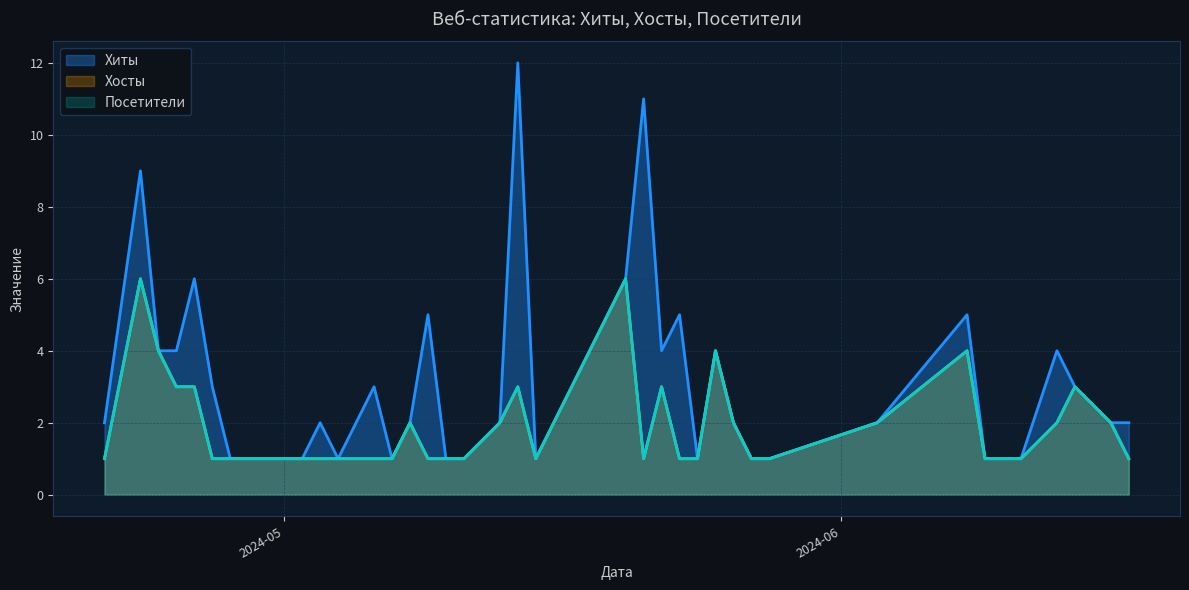

At which label is Хиты closest to 6?

2024-05-20